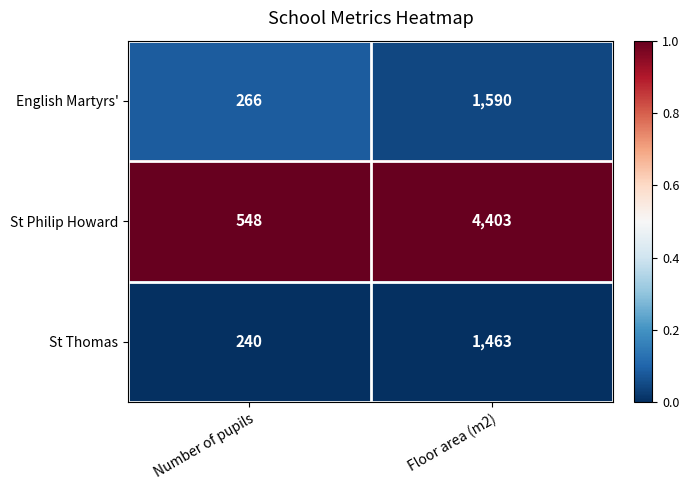

Where is St Philip Howard nearest to the value 2475?

Number of pupils